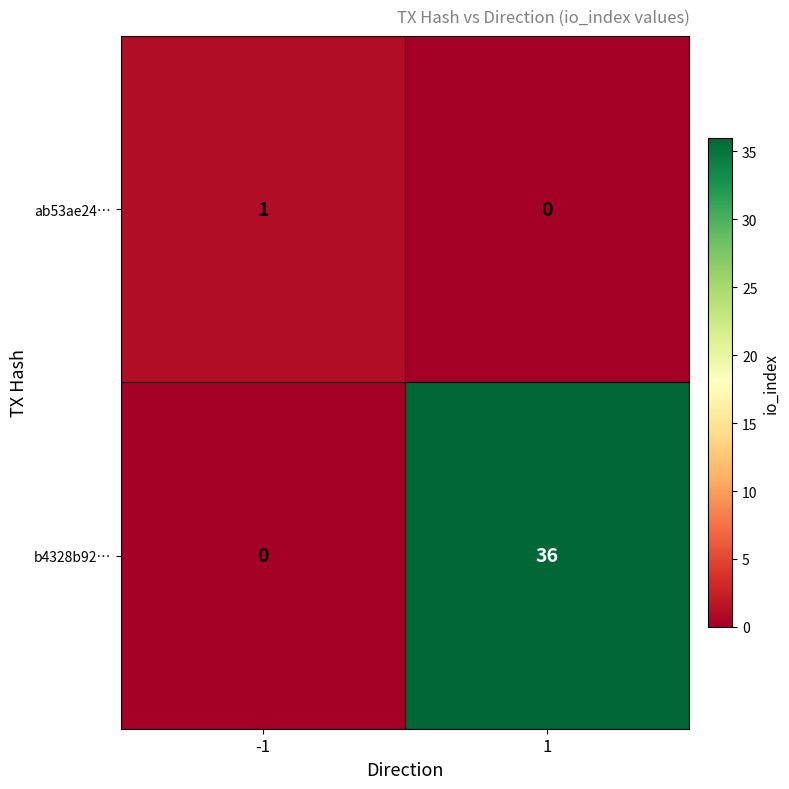

How many data points does each series have?

2